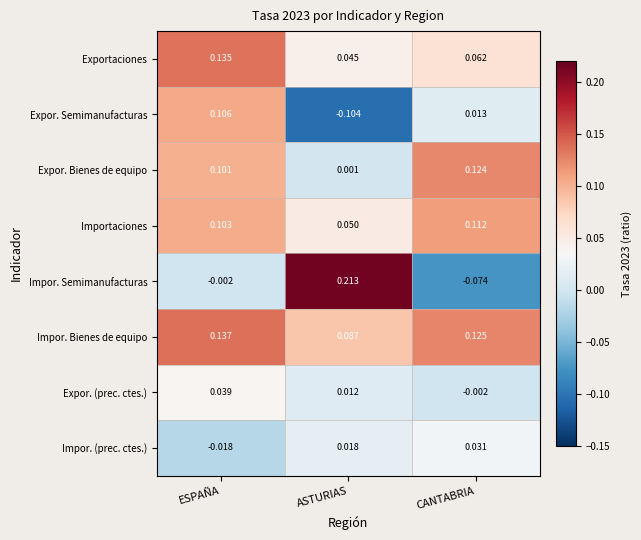

At which label is Impor. Bienes de equipo closest to 0?

ASTURIAS